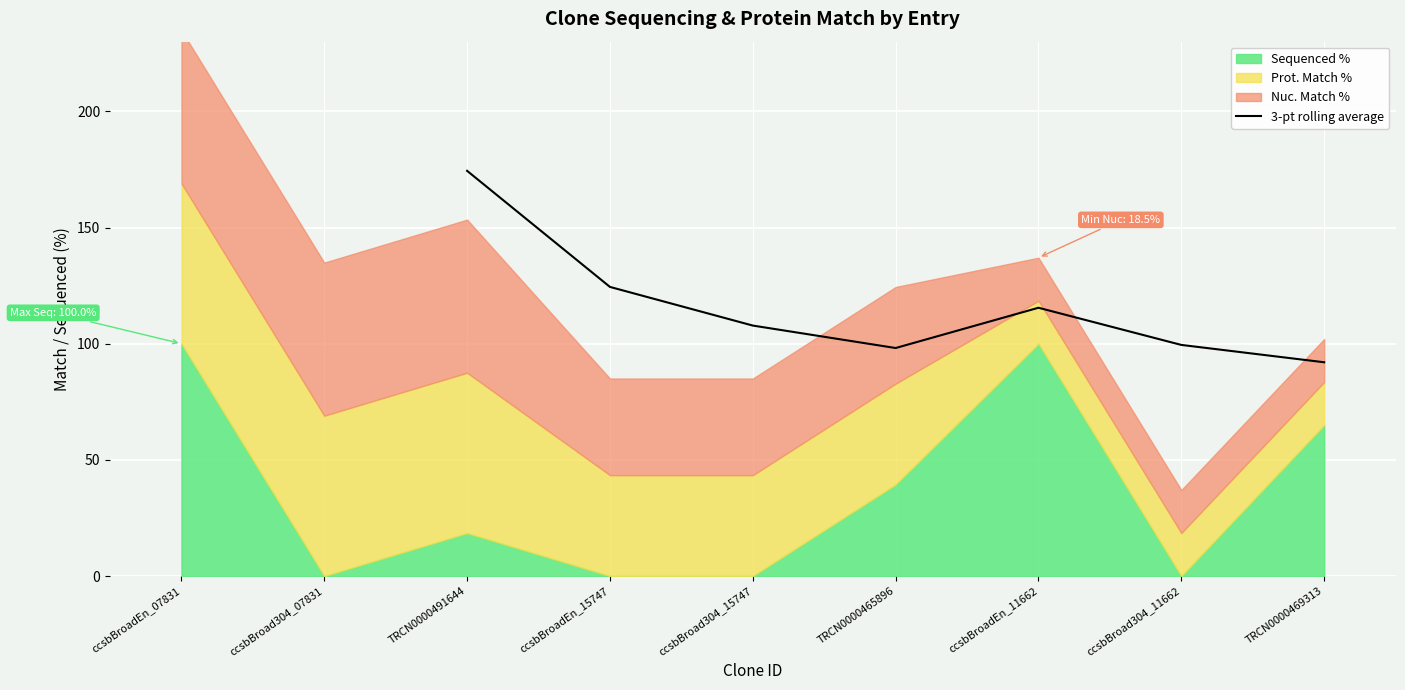

The value of 3-pt rolling average at ccsbBroad304_15747 is 107.8. True or false?

True